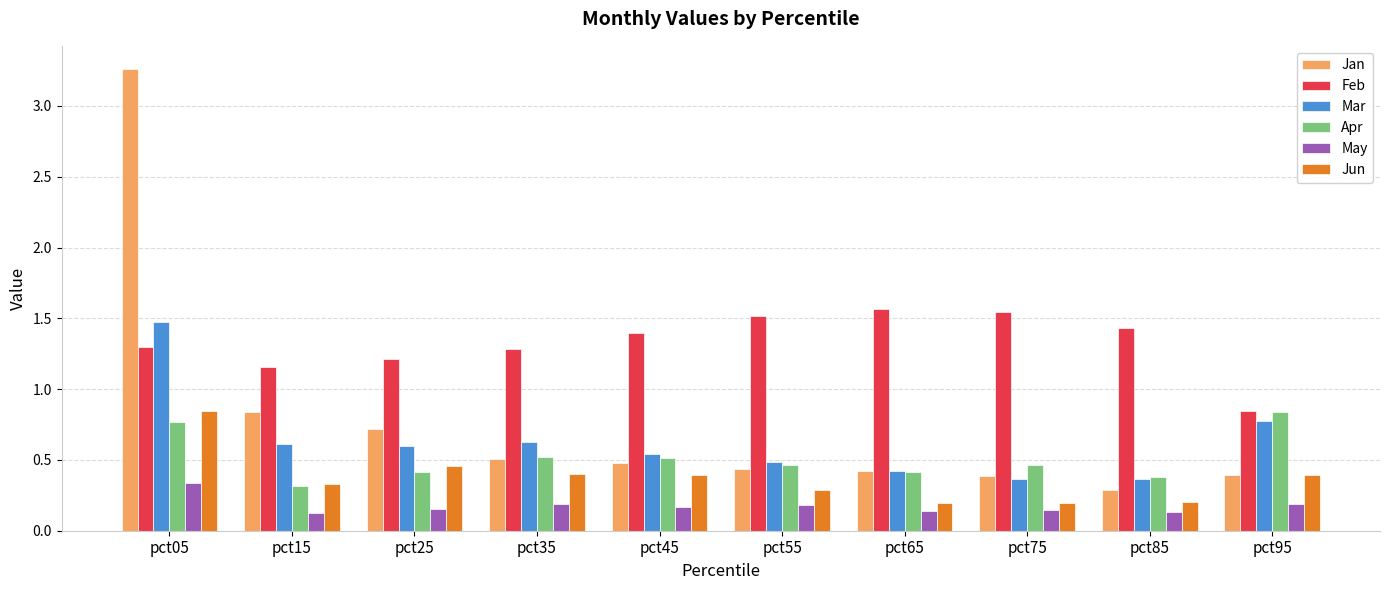

What value does the Jan series have at pct85?

0.3